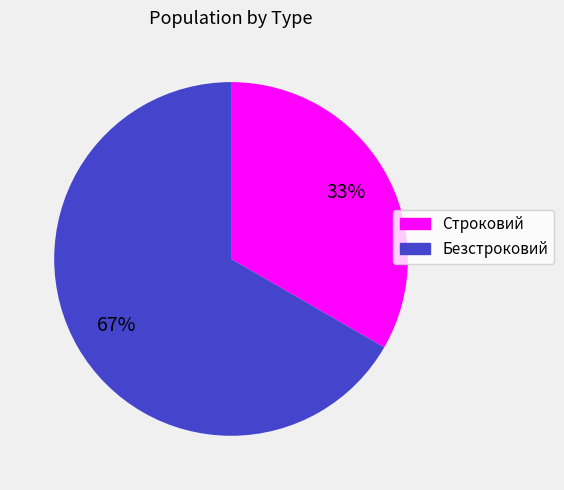

Count the number of slices in the pie.

2